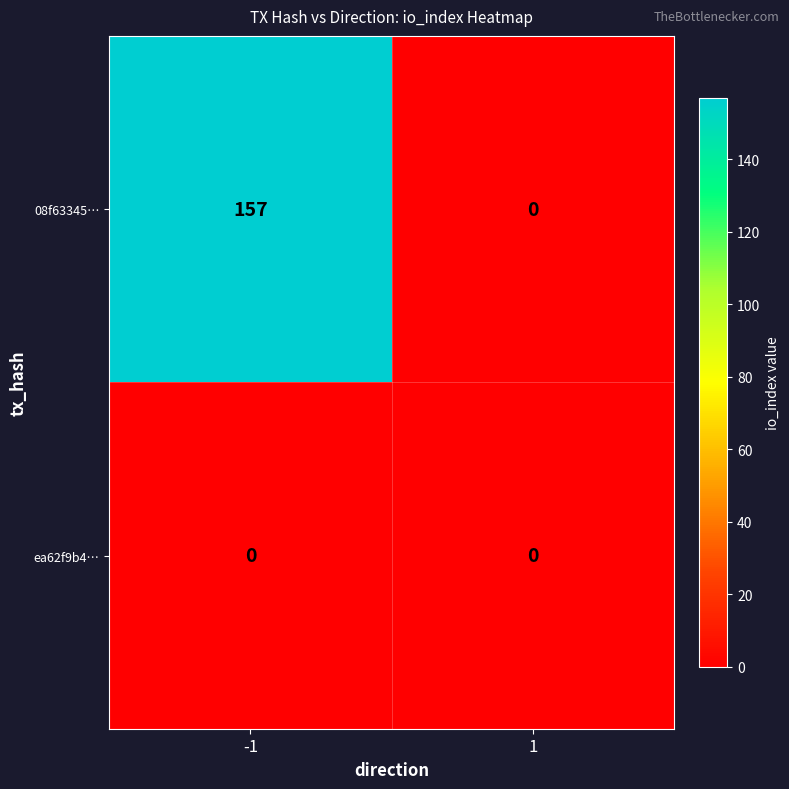

Rank the series by their maximum value, from highest to lowest.

08f63345…, ea62f9b4…